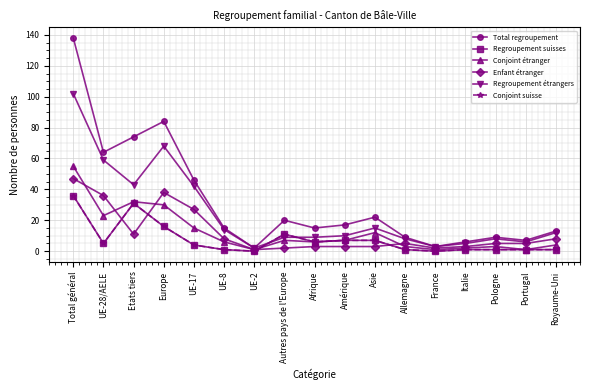

Where is Conjoint suisse nearest to the value 18?

Europe